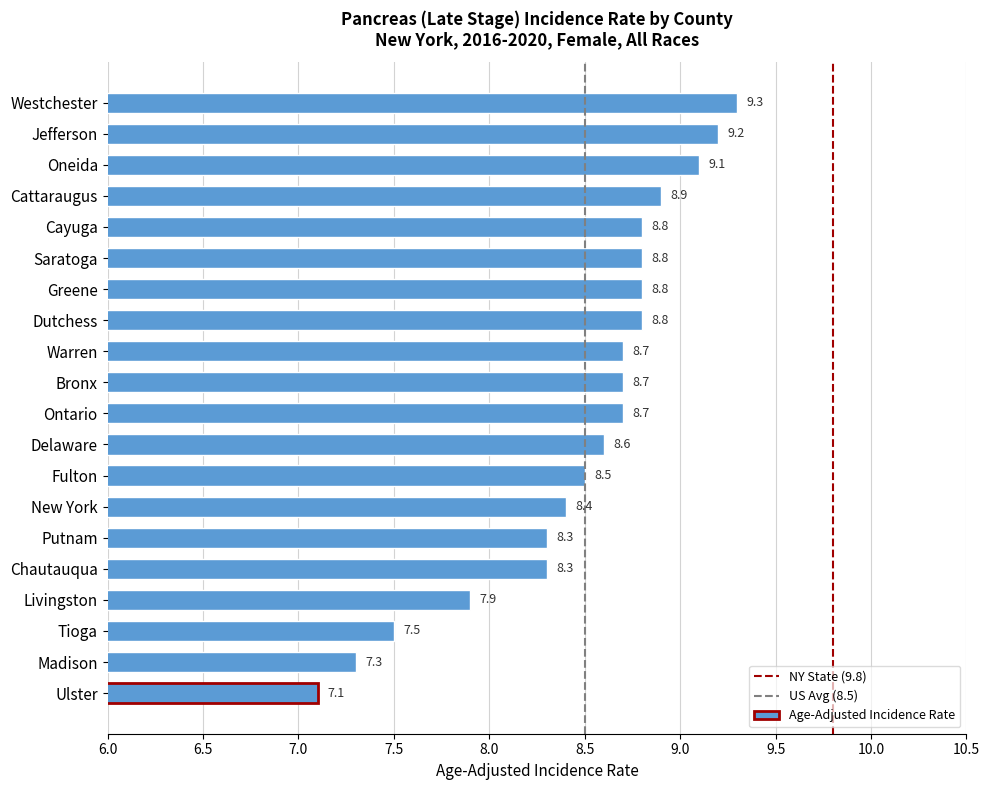

Does the chart contain any negative values?

No